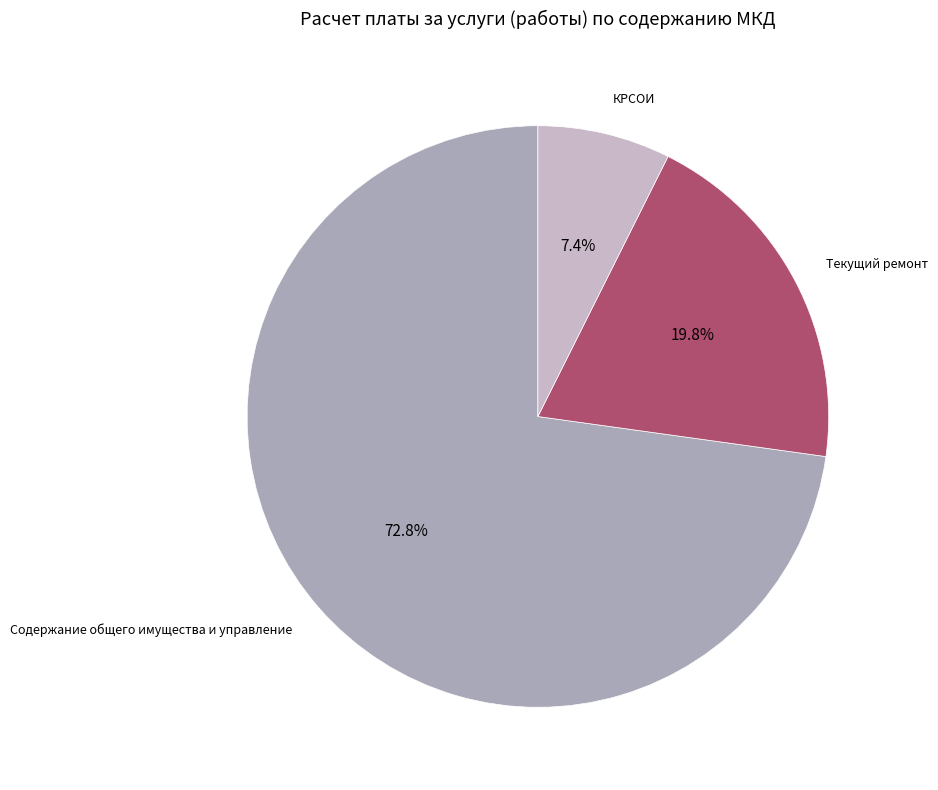

How many segments does this pie chart have?

3